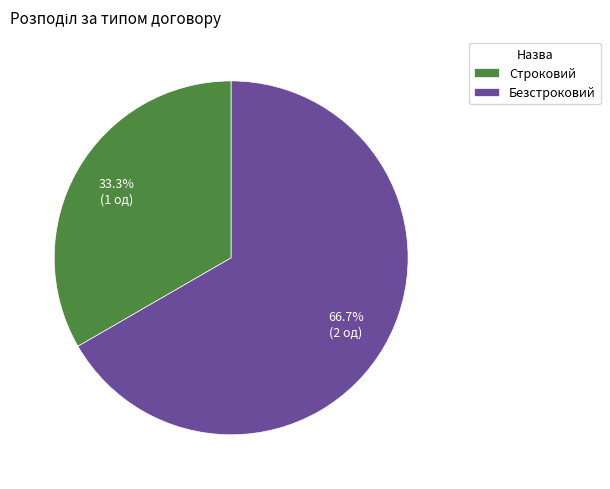

What percentage do Безстроковий and Строковий together represent?

100.0%